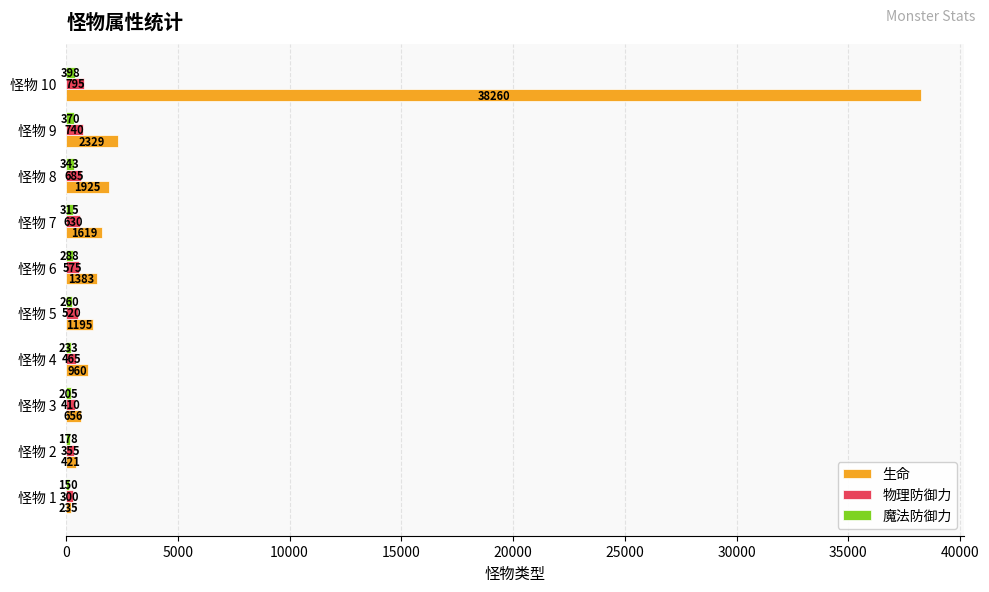

The value of 物理防御力 at 怪物 5 is 520. True or false?

True